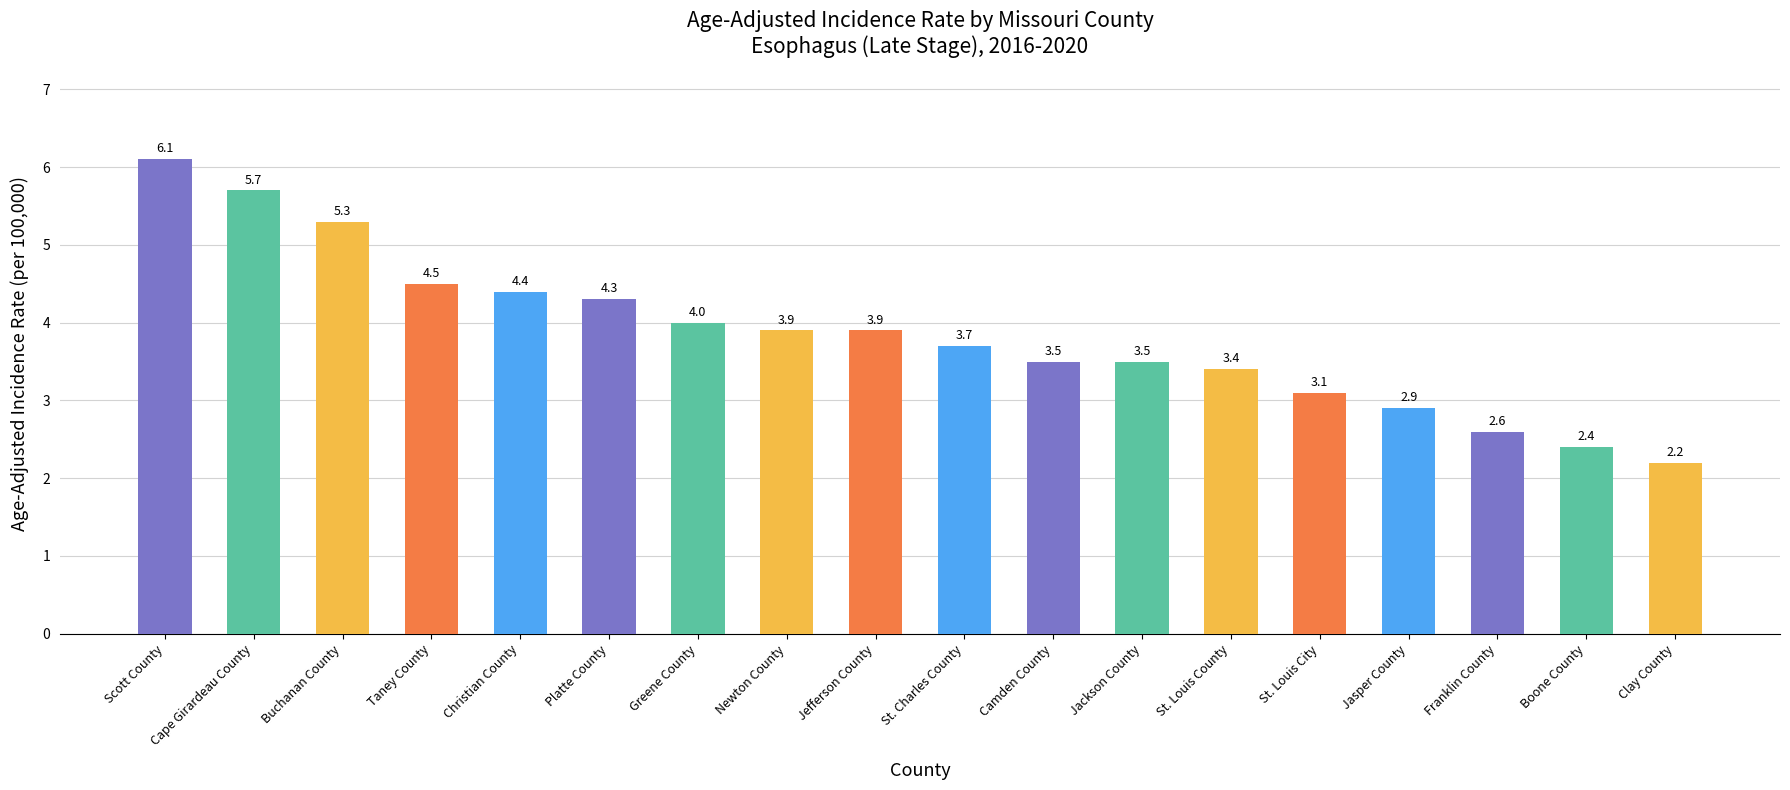

Does the chart contain any negative values?

No